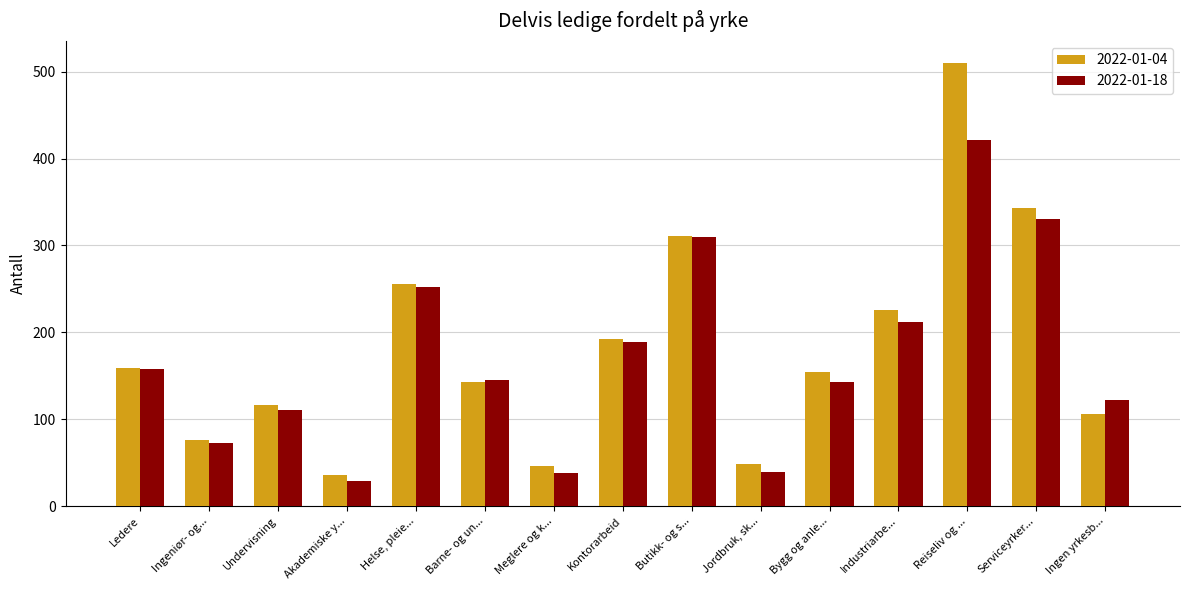

At which category is the sum across all series the highest?

Reiseliv og ...